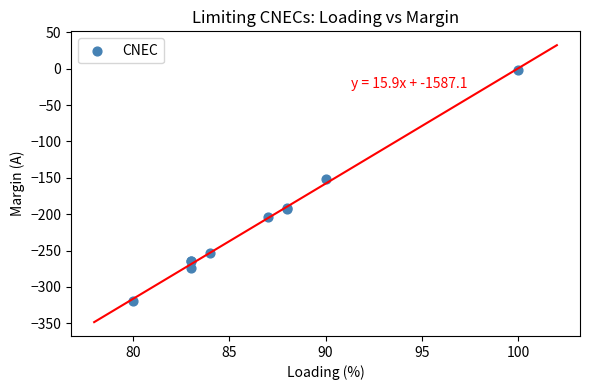

What Y value in the scatter plot is closest to -160?

-152